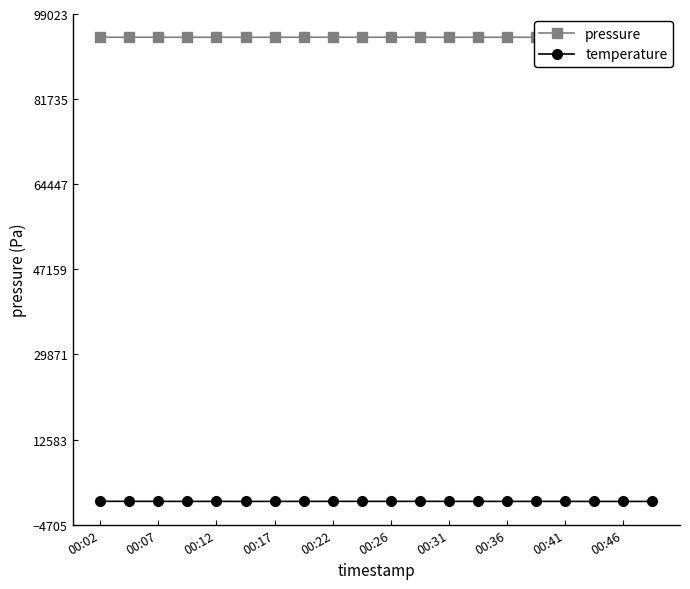

Read the temperature value at 00:31.

25.2